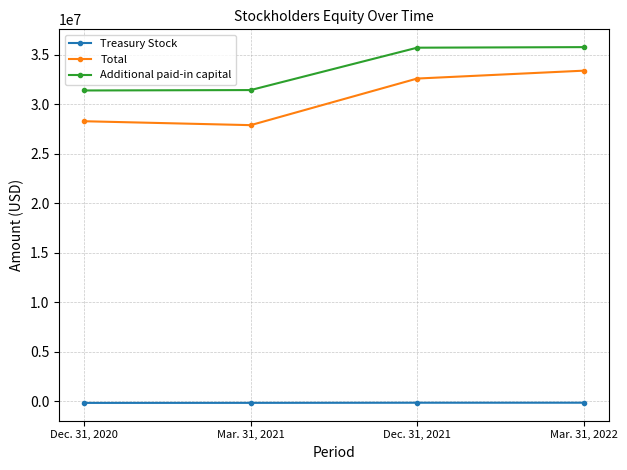

At how many categories does at least one series exceed 31131115?

4